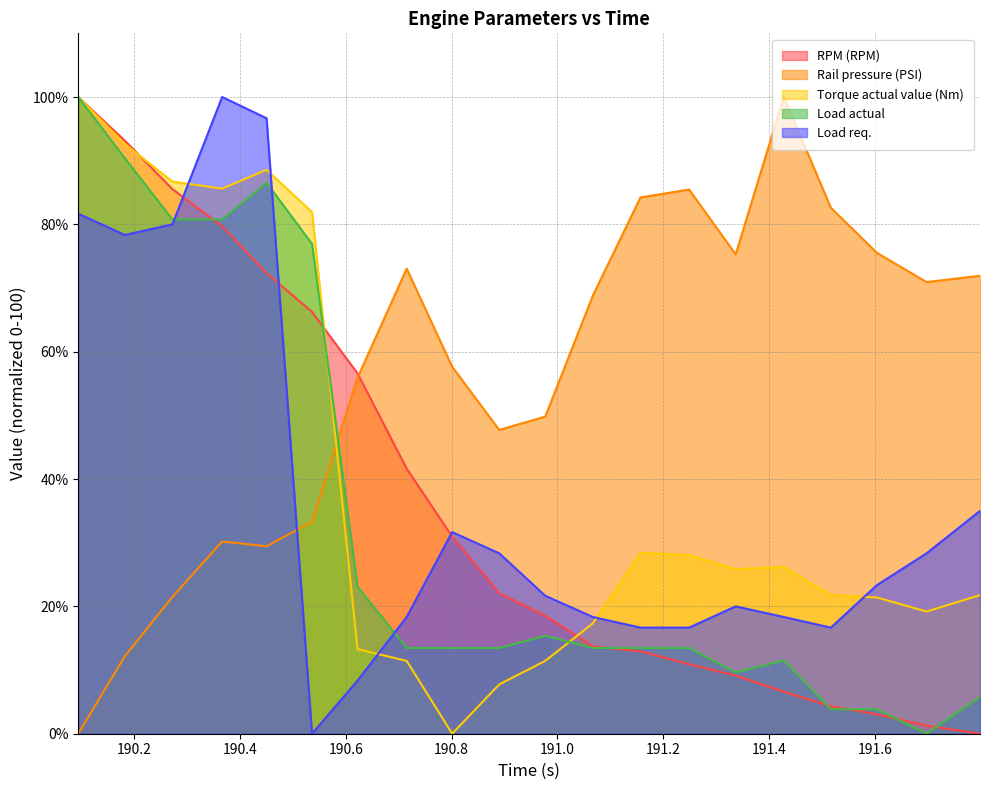

List the labels in order of Load actual value, smallest first.

191.698, 191.517, 191.604, 191.799, 191.337, 191.428, 190.715, 190.801, 190.89, 191.067, 191.157, 191.249, 190.977, 190.622, 190.536, 190.272, 190.366, 190.45, 190.182, 190.094